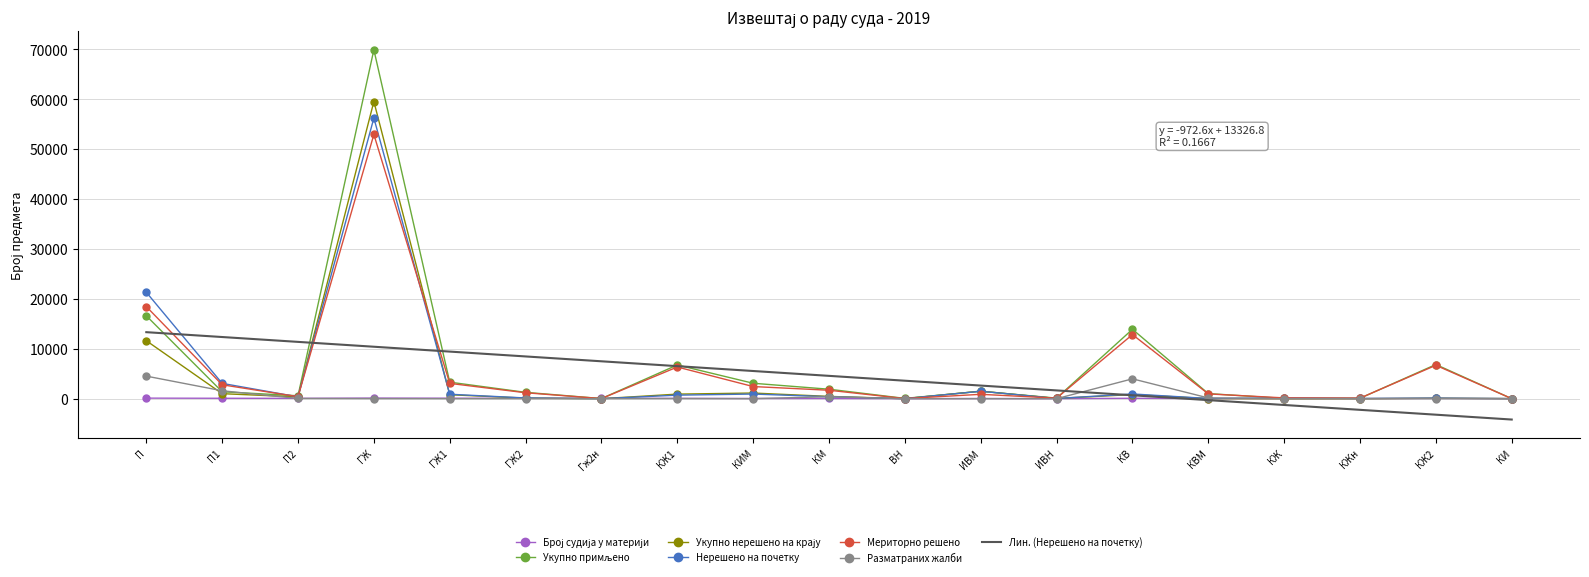

How many distinct data groups are displayed?

7